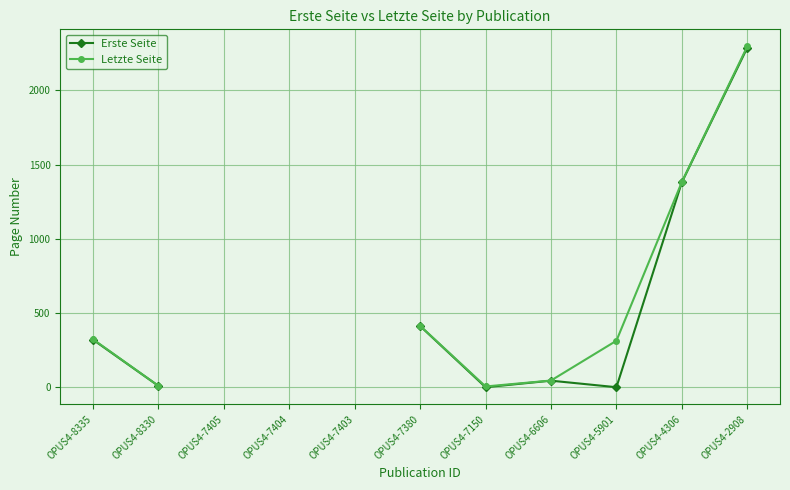

The Letzte Seite series shows 2296.0 at OPUS4-2908. True or false?

True